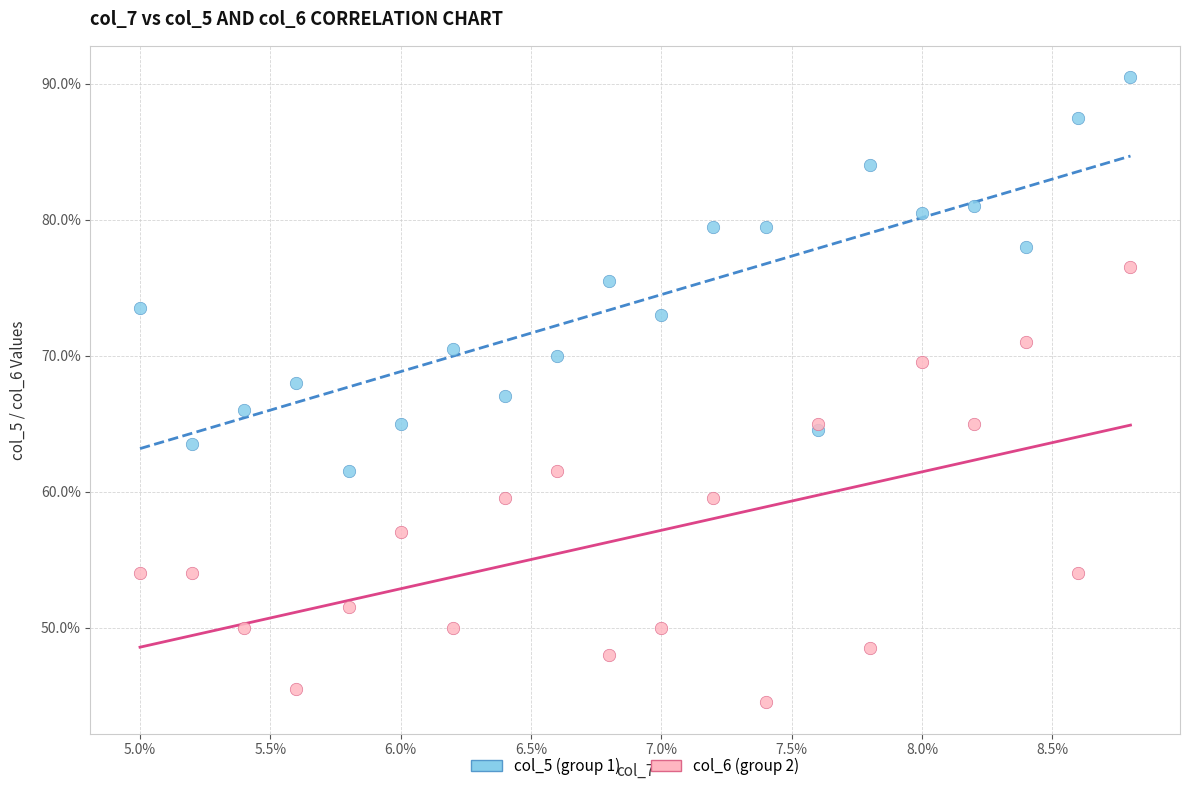

Which series reaches the minimum Y coordinate?

col_6 (group 2)